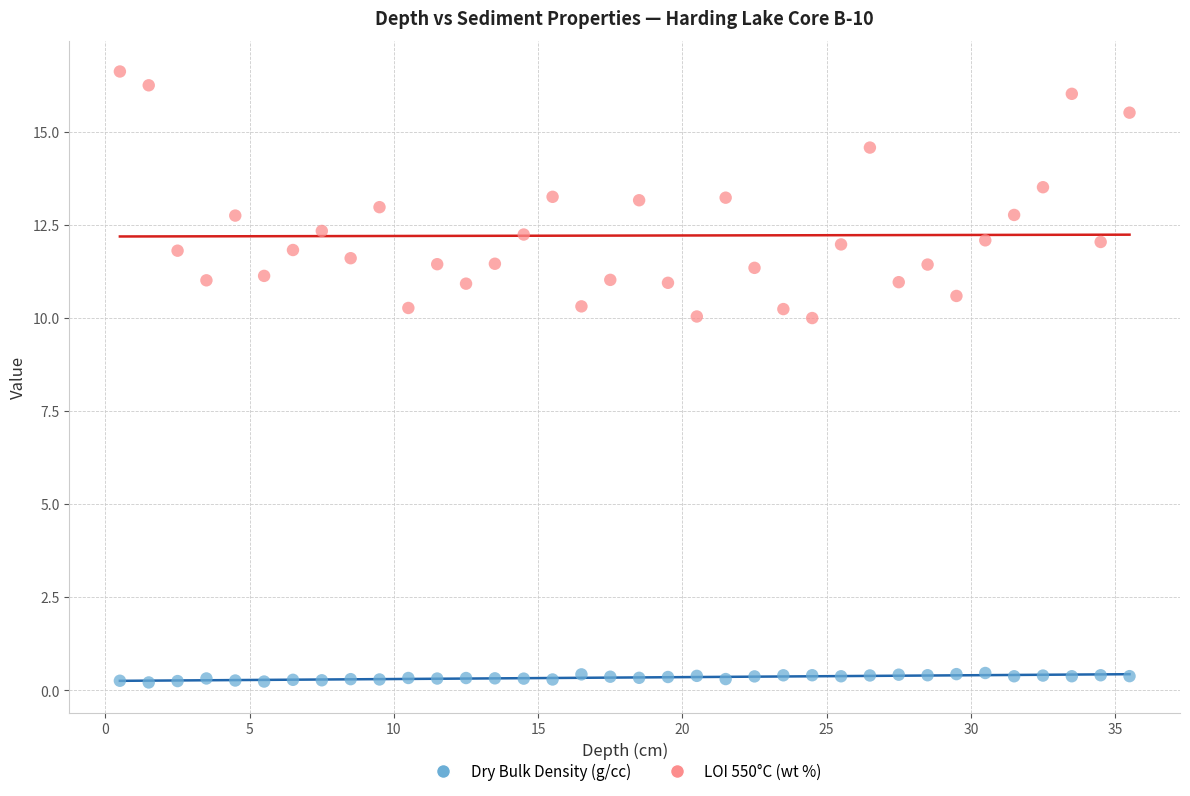

What are all the series names shown in the legend?

Dry Bulk Density (g/cc), LOI 550°C (wt %)